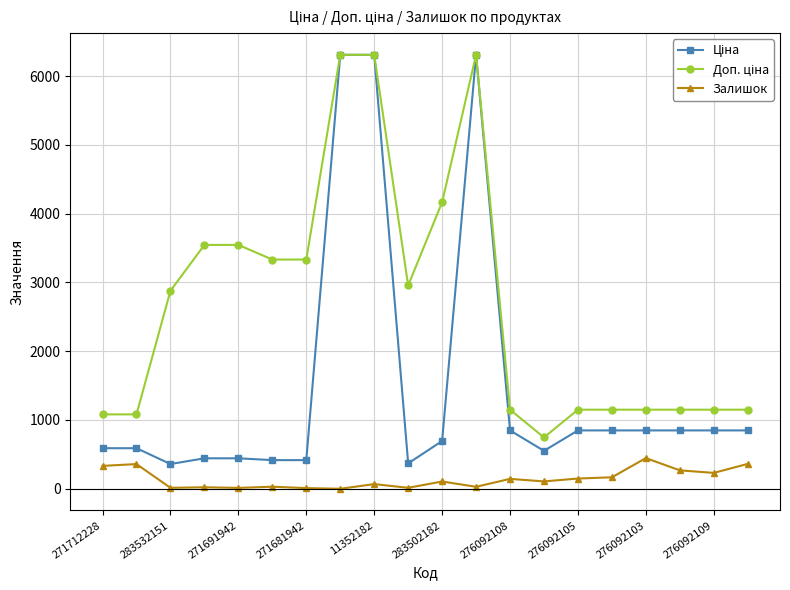

What is the maximum value shown in the chart?

6308.8